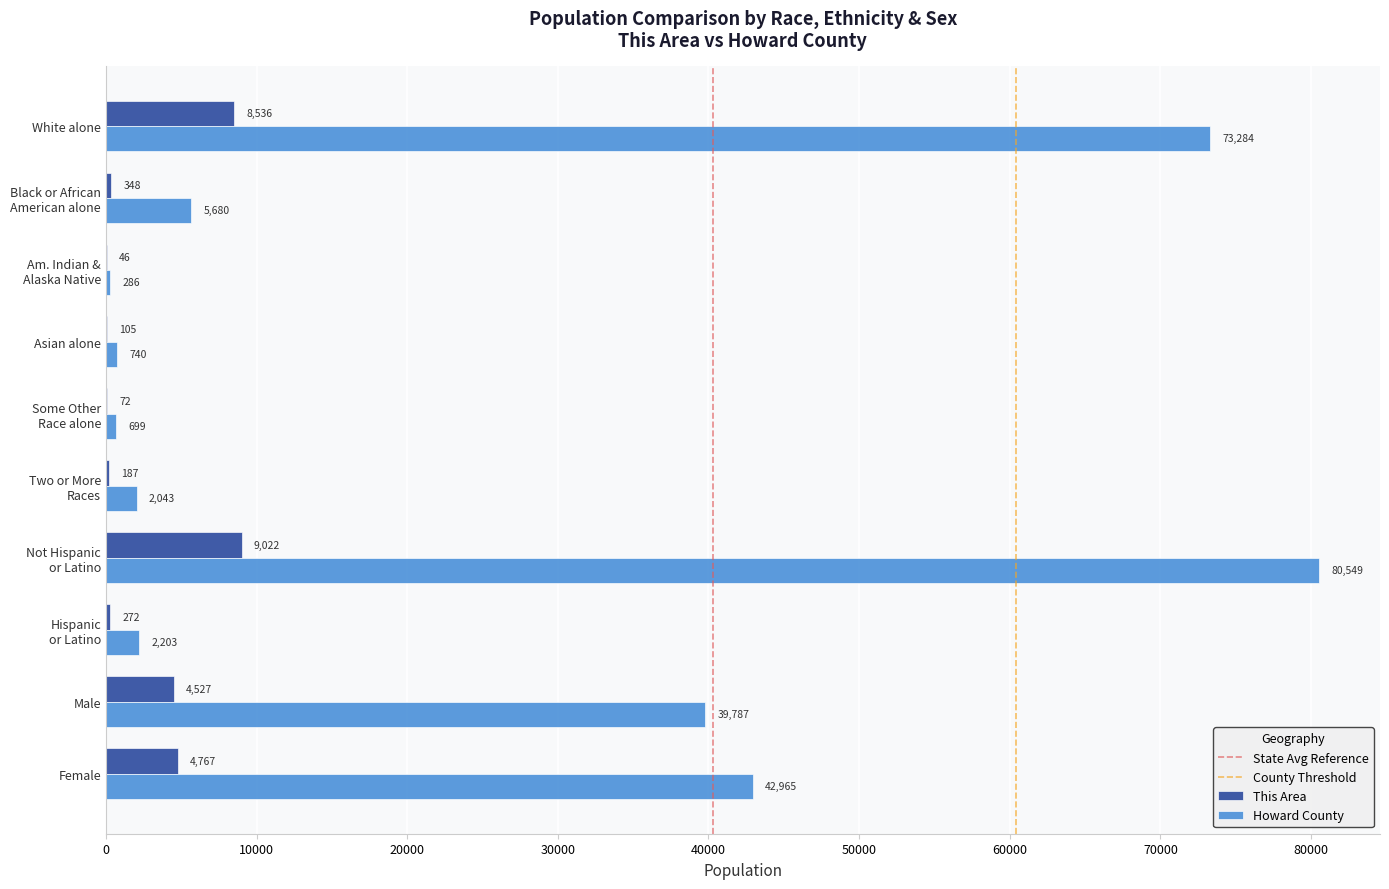

How many distinct data groups are displayed?

2